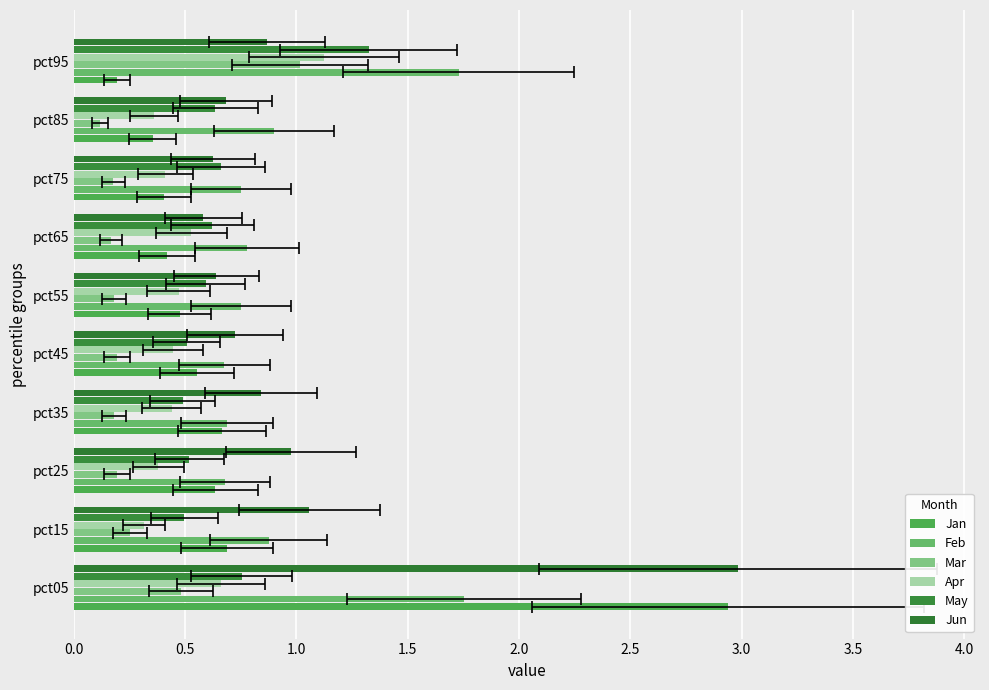

Reading left to right, what are all the values shown in this chart?

Jan: 2.9	0.7	0.6	0.7	0.6	0.5	0.4	0.4	0.4	0.2
Feb: 1.8	0.9	0.7	0.7	0.7	0.7	0.8	0.8	0.9	1.7
Mar: 0.5	0.3	0.2	0.2	0.2	0.2	0.2	0.2	0.1	1.0
Apr: 0.7	0.3	0.4	0.4	0.4	0.5	0.5	0.4	0.4	1.1
May: 0.8	0.5	0.5	0.5	0.5	0.6	0.6	0.7	0.6	1.3
Jun: 3.0	1.1	1.0	0.8	0.7	0.6	0.6	0.6	0.7	0.9